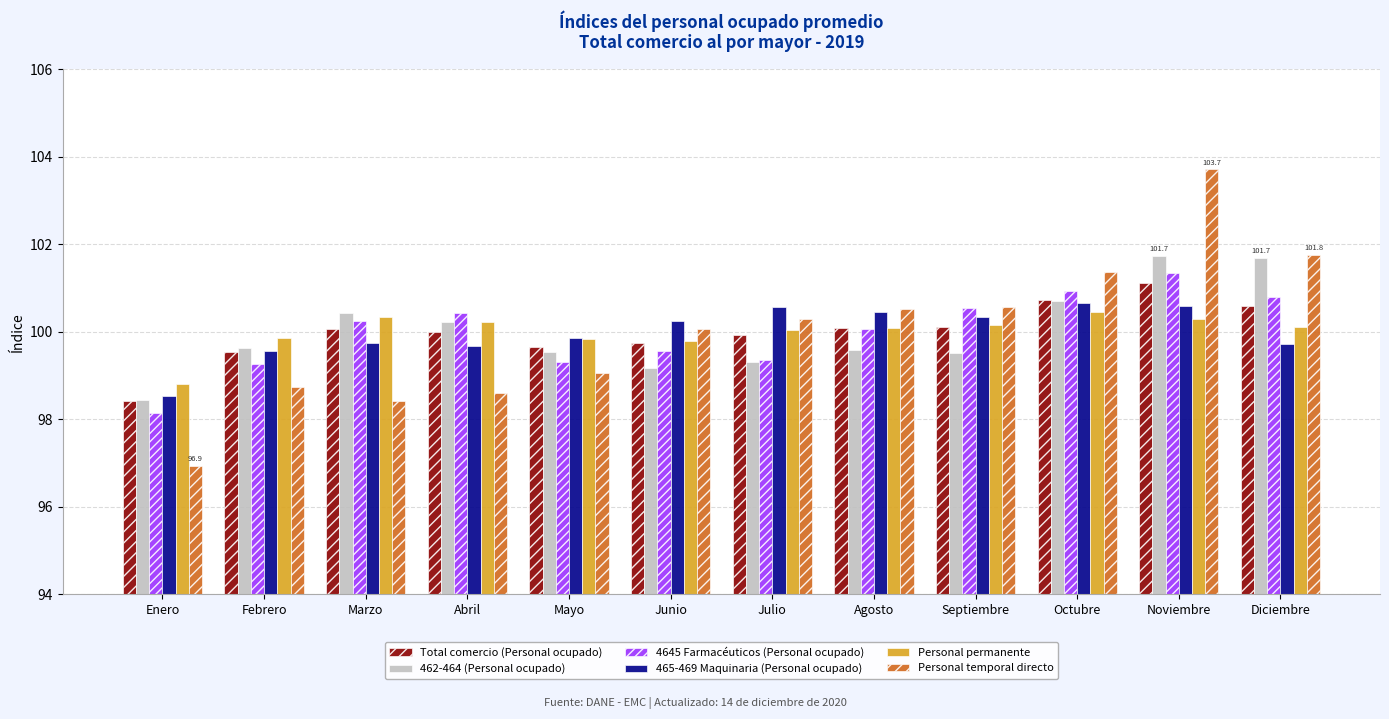

At which category is the sum across all series the highest?

Noviembre